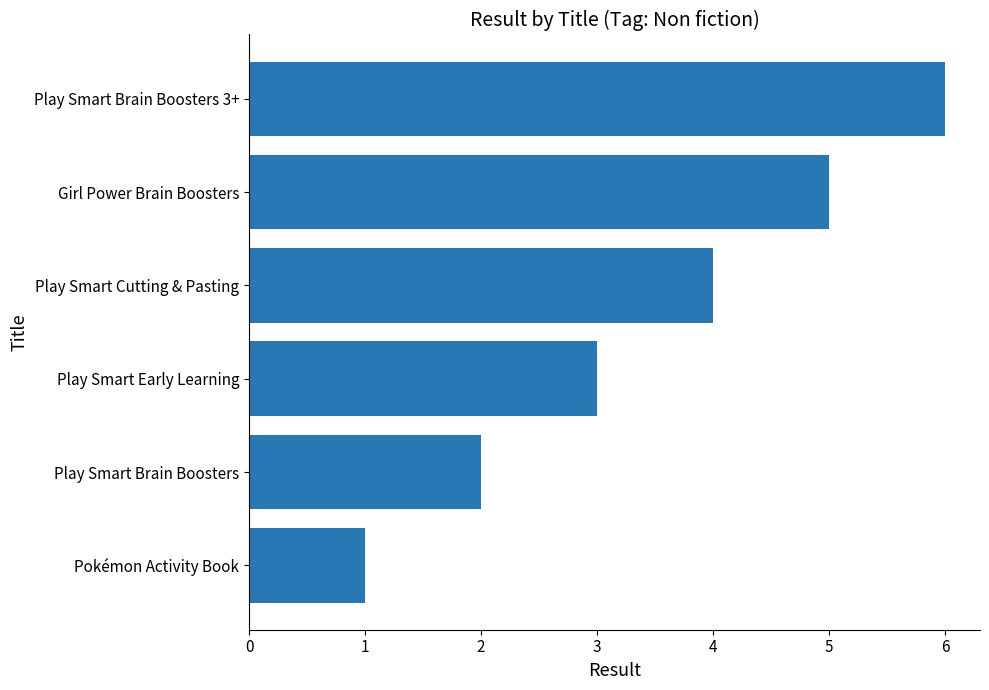

What is the difference between the maximum and minimum values?

5